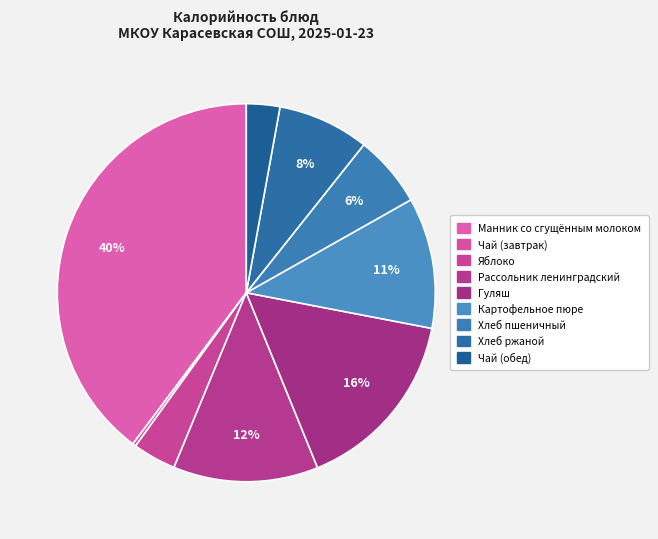

What is the change in value from Хлеб ржаной to Чай (обед)?

-62.4